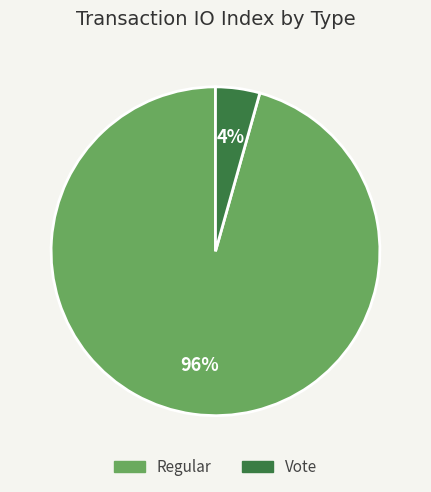

Which has a higher value, Regular or Vote?

Regular